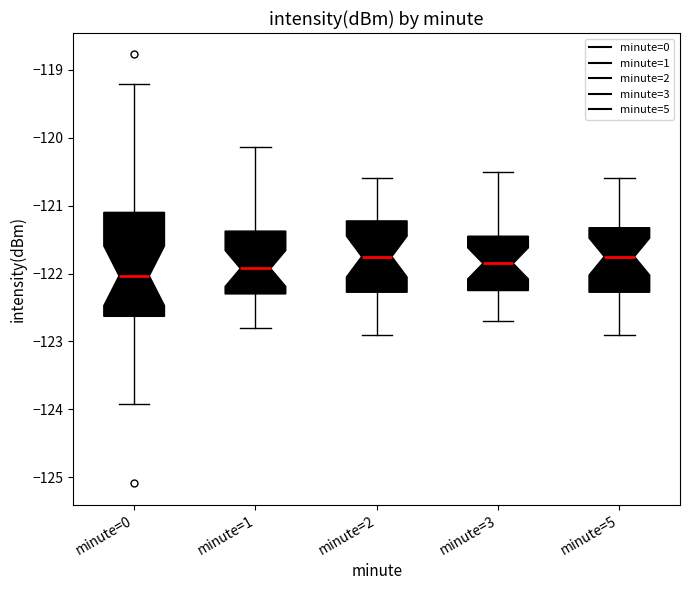

Where does the lower whisker of the box for minute=2 end on the y-axis? The values are not printed on the chart, so give them approximately, as read against the axis.

-122.9